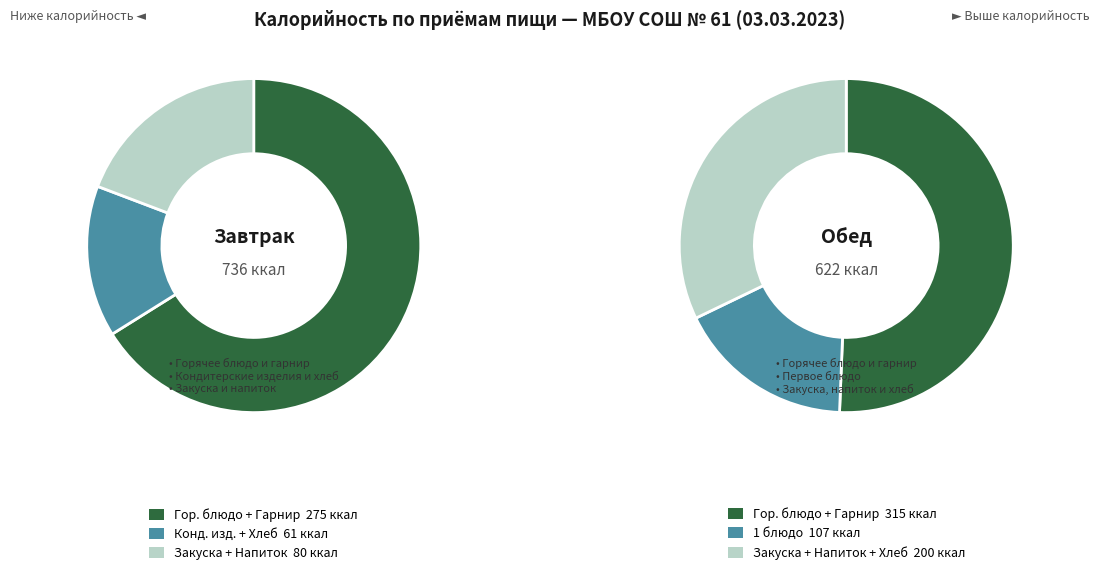

Does any single category account for the majority?

Yes